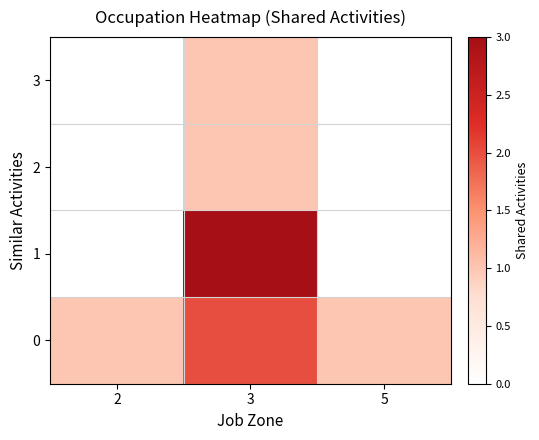

At 3, list the series in order from smallest to largest.

3, 2, 0, 1